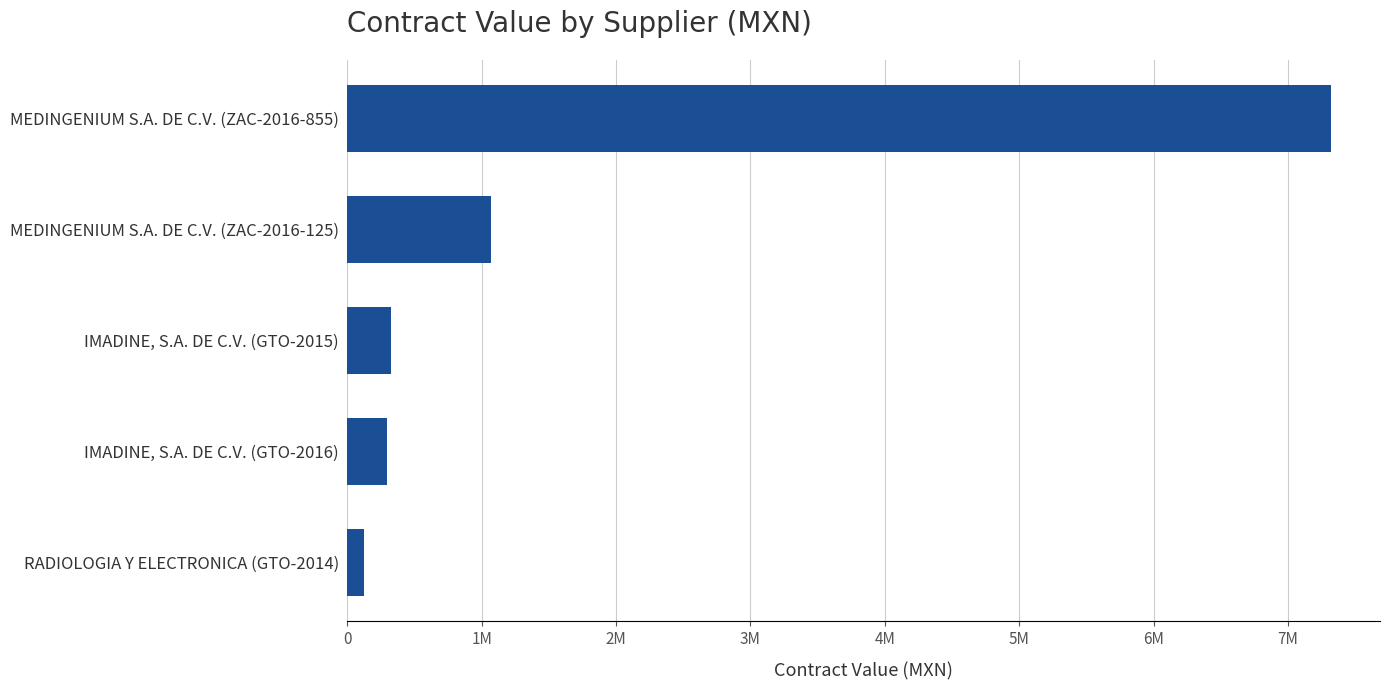

Does the chart contain any negative values?

No